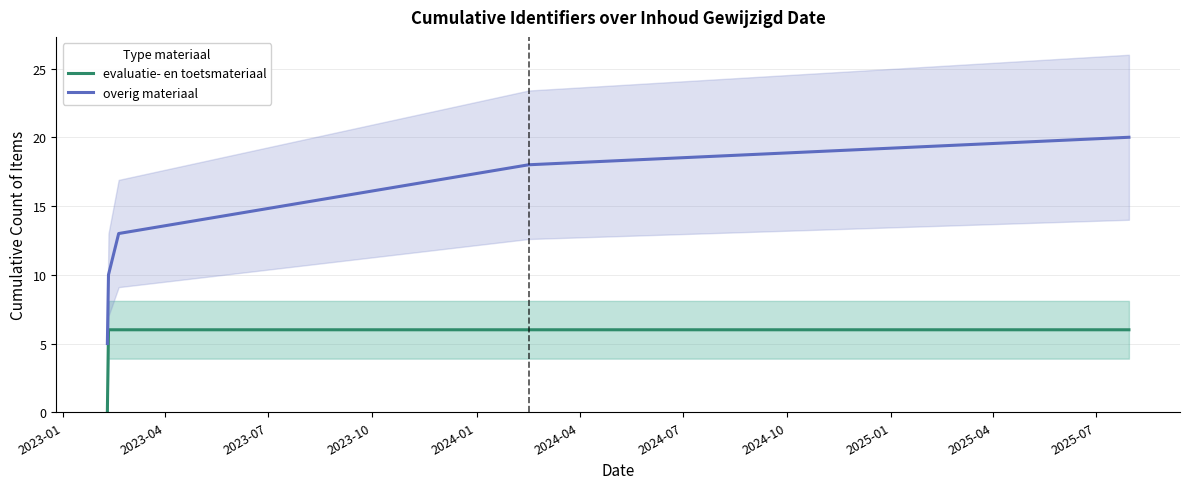

True or false: overig materiaal and evaluatie- en toetsmateriaal cross at least once.

False